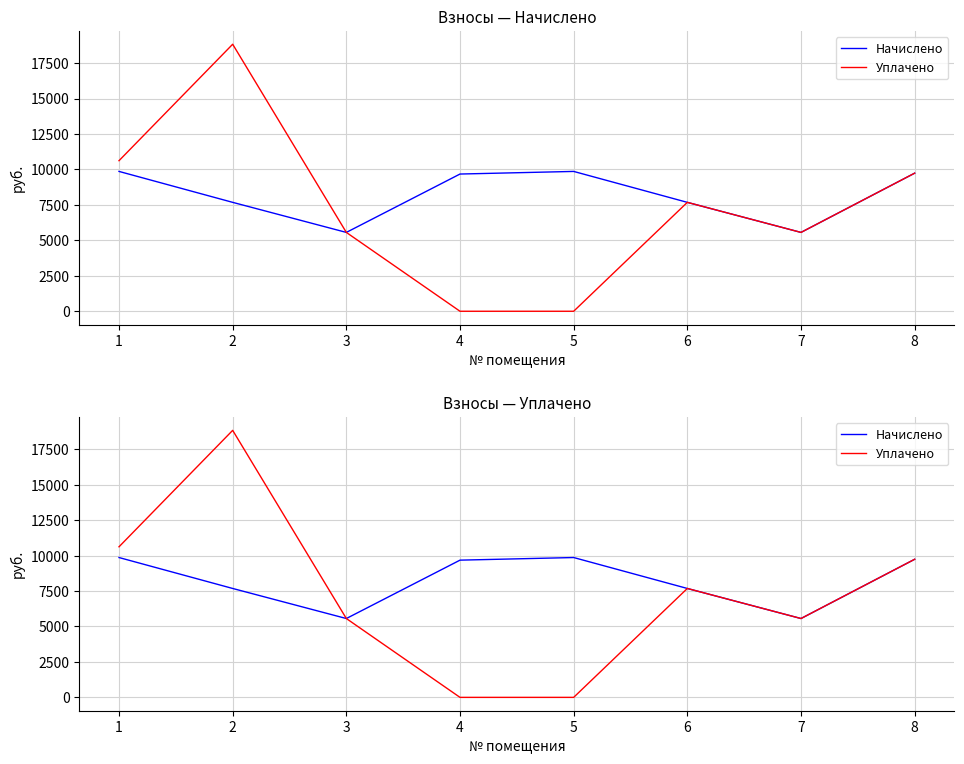

True or false: Уплачено and Начислено intersect in this chart.

False